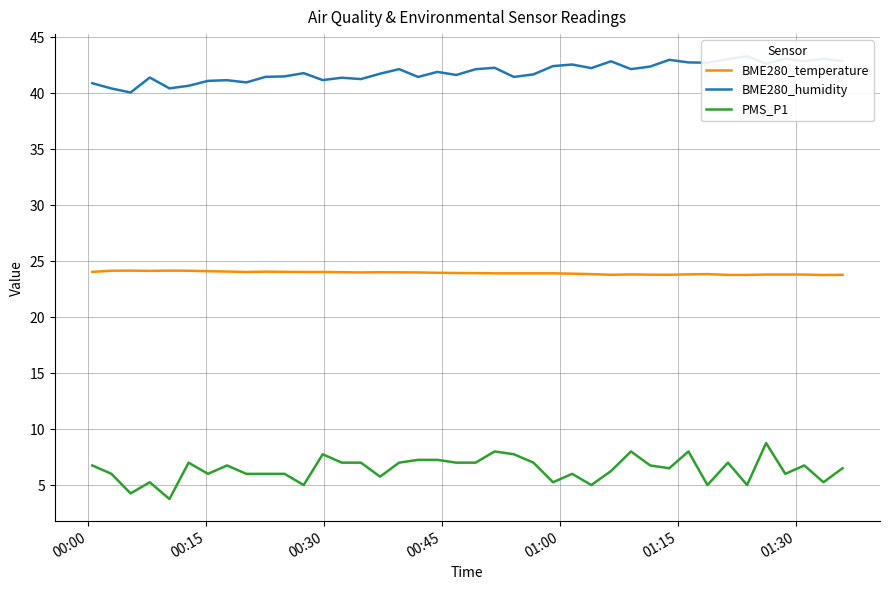

What is the lowest value of the BME280_temperature series?

23.8